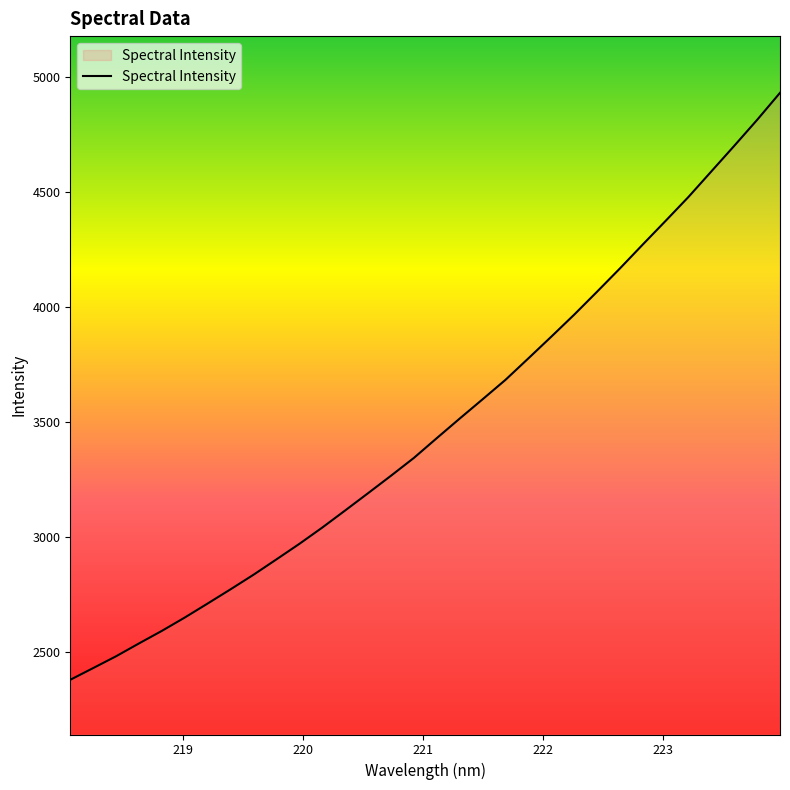

What is the minimum value shown in the chart?

2379.2